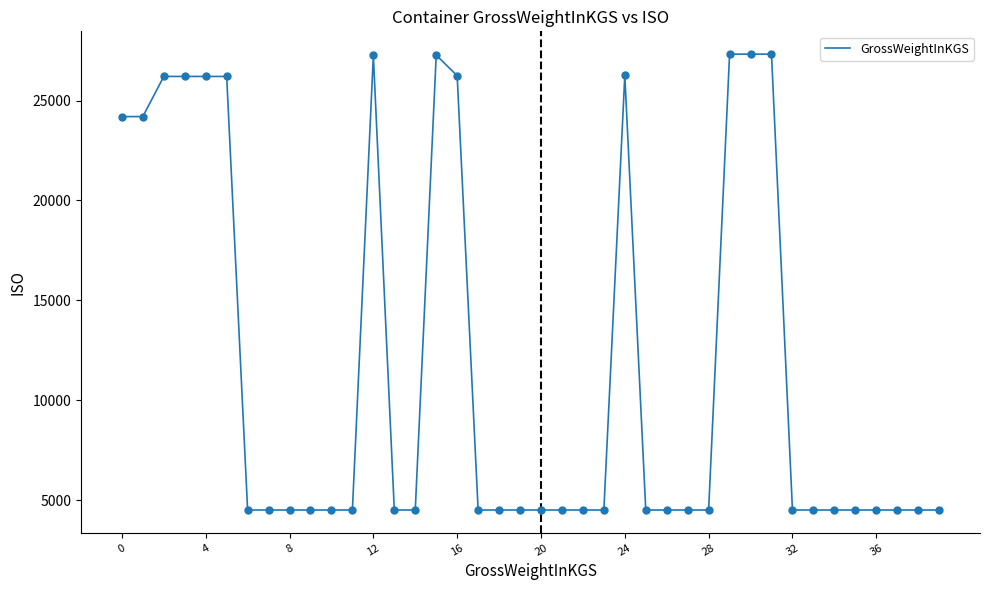

What is the smallest value displayed?

4500